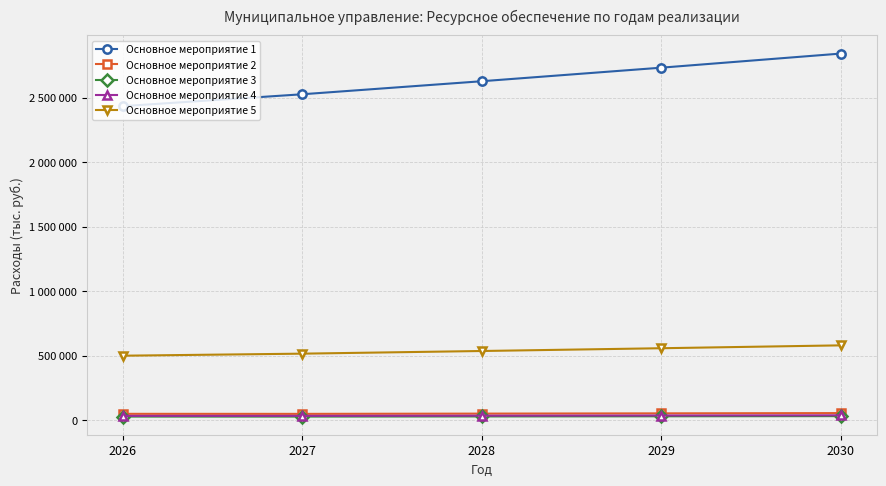

Is the value of Основное мероприятие 3 at 2029 greater than the value of Основное мероприятие 2 at 2029?

No